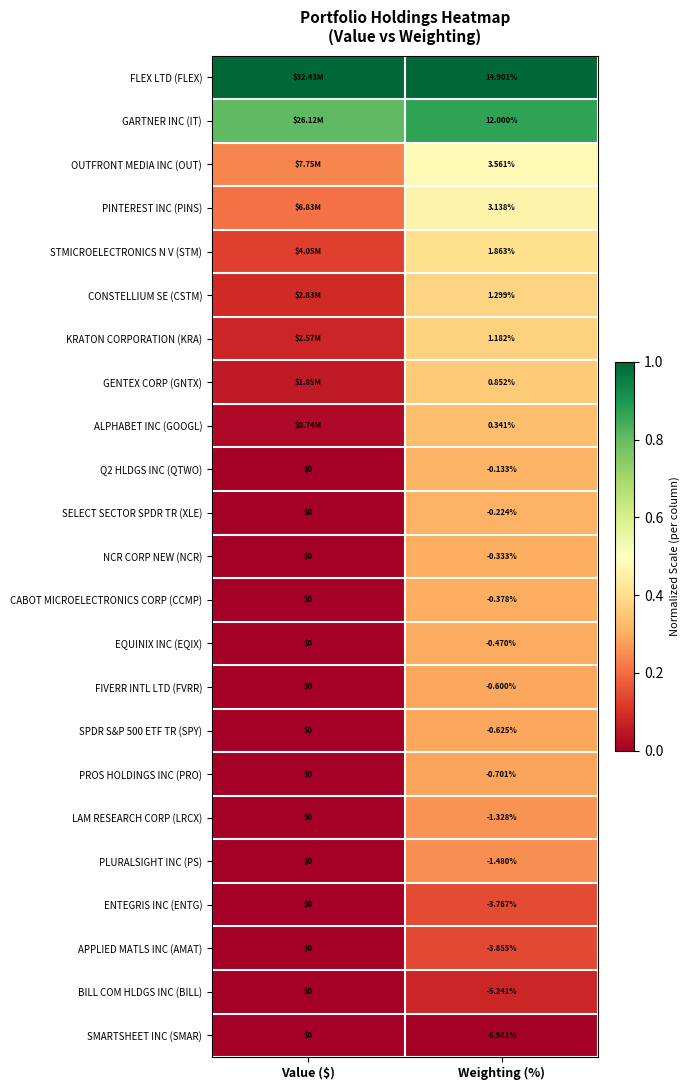

At which label is EQUINIX INC (EQIX) closest to 0?

Value ($)